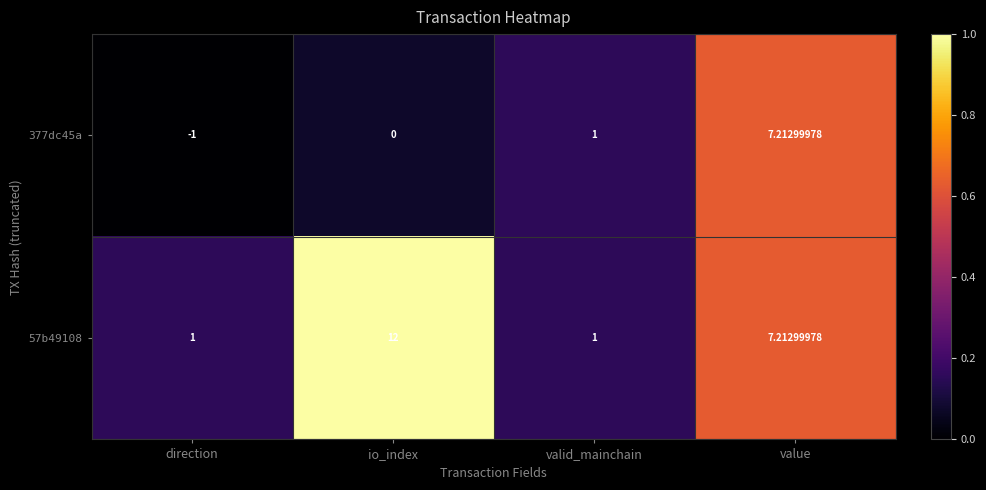

Rank the series by their average value, from lowest to highest.

377dc45a, 57b49108